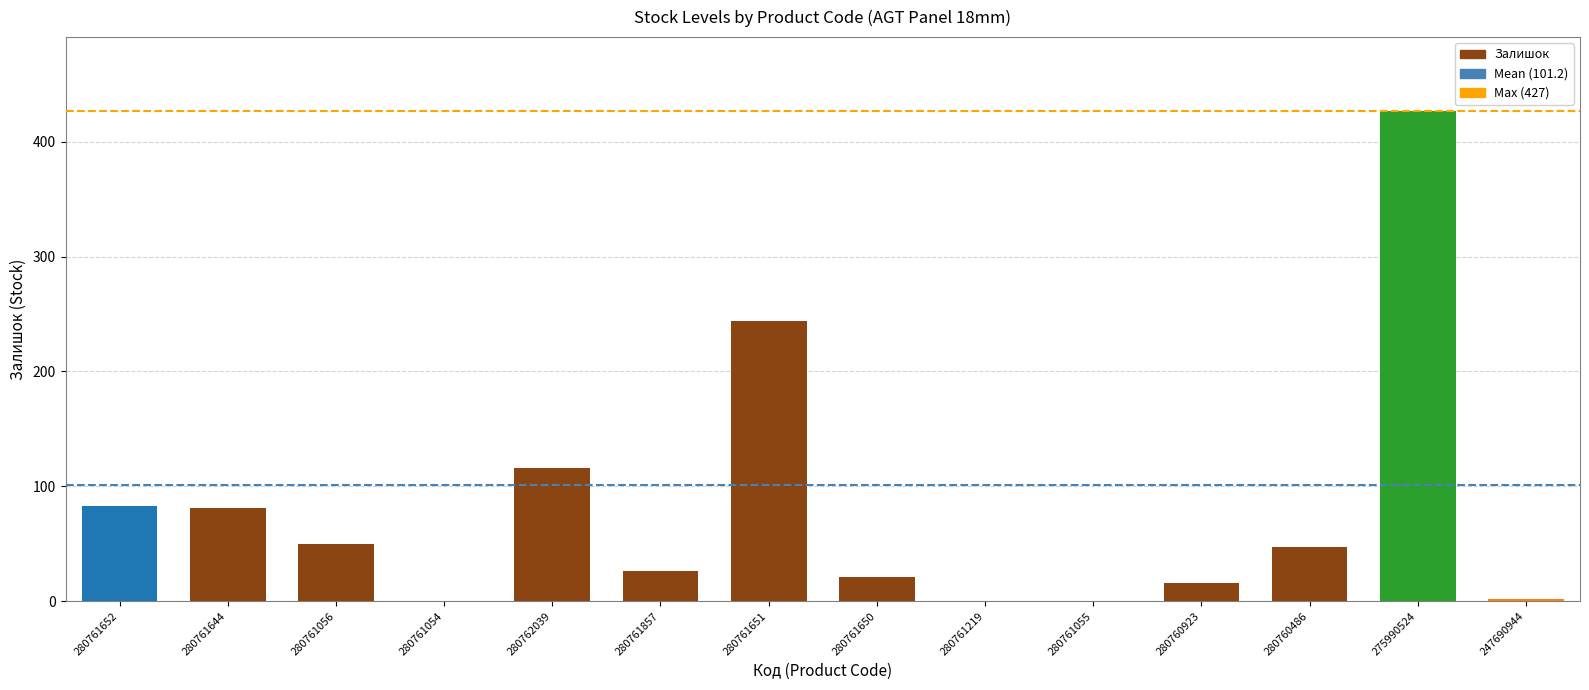

Which category has the highest value across all series?

275990524